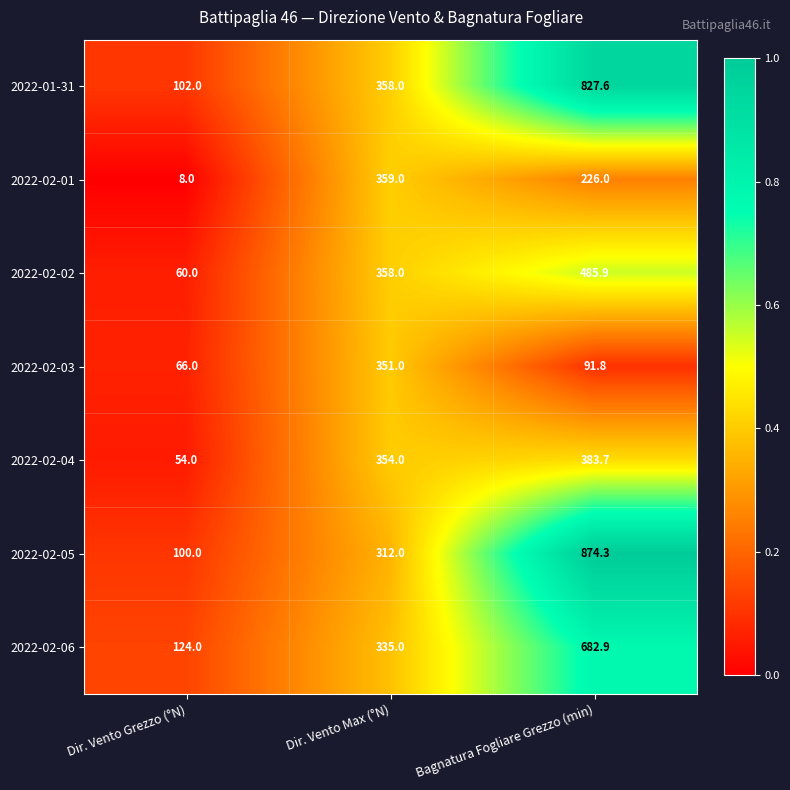

Which series has the largest total across all categories?

2022-01-31